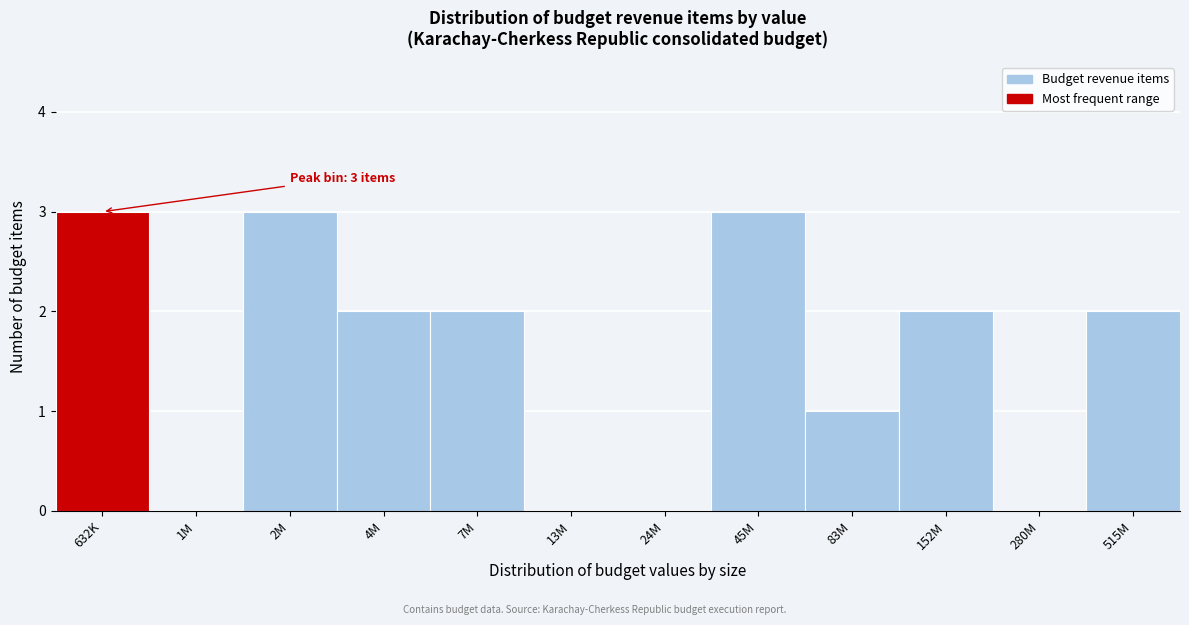

Reading right to left, extract all data points from this chart.

515M=2	280M=0	152M=2	83M=1	45M=3	24M=0	13M=0	7M=2	4M=2	2M=3	1M=0	632K=3